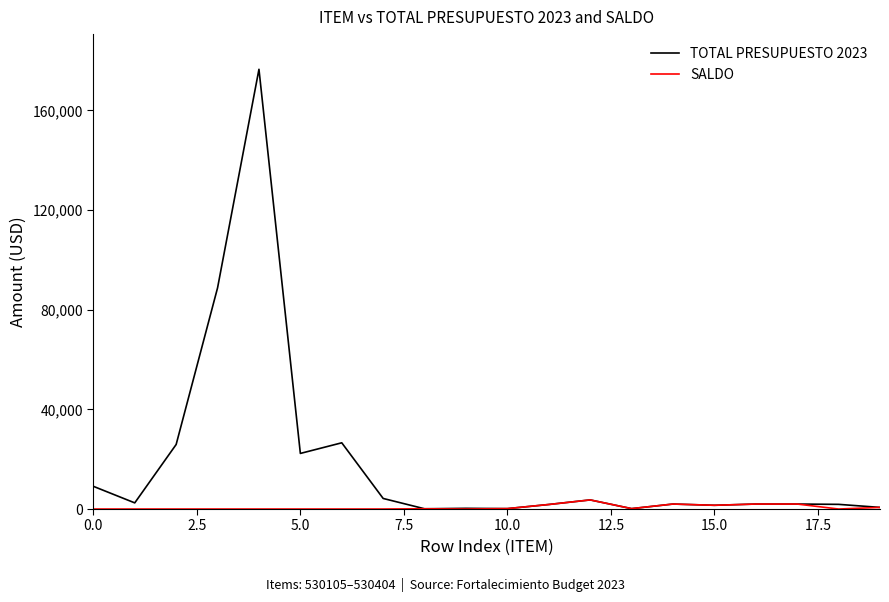

Rank the series by their maximum value, from lowest to highest.

SALDO, TOTAL PRESUPUESTO 2023